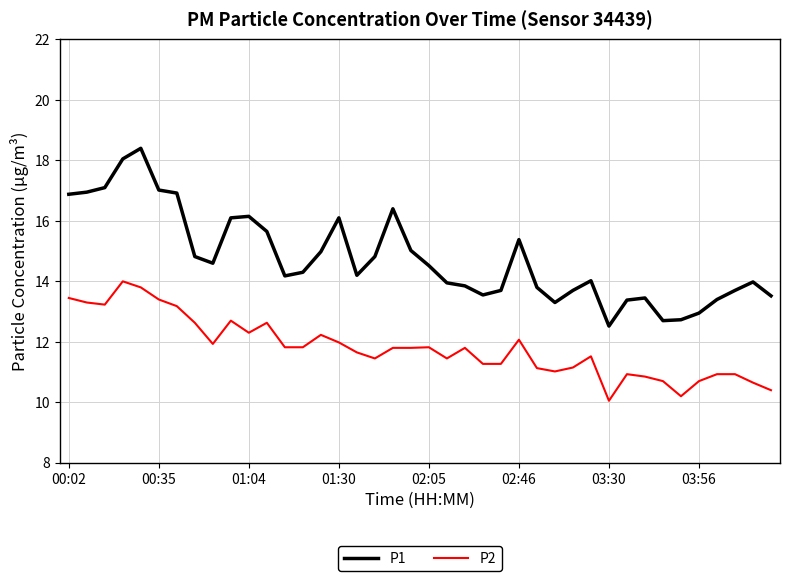

What is the smallest value displayed?

10.1